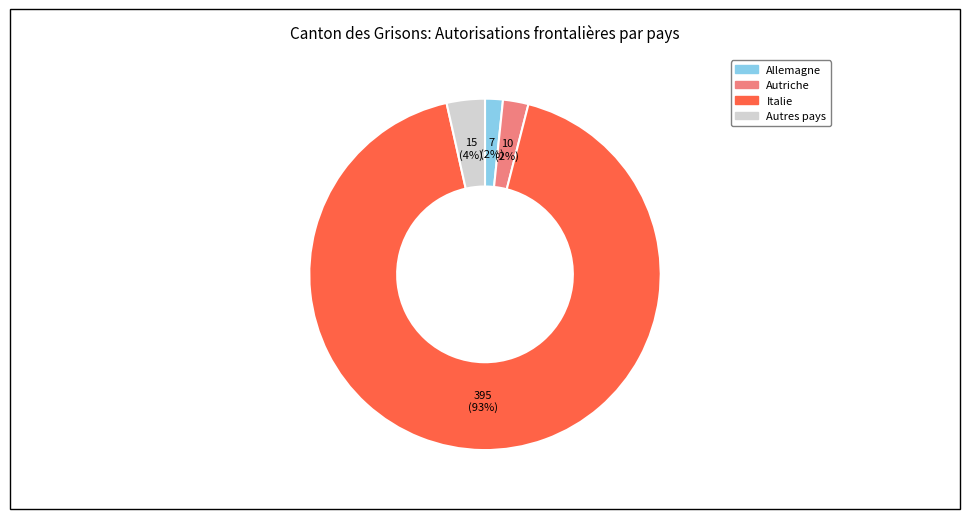

Is there any slice that represents more than half of the pie?

Yes